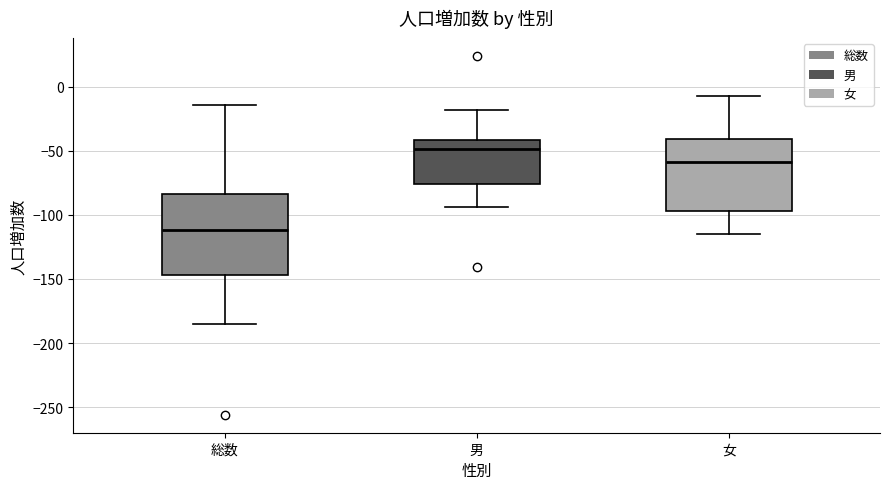

Comparing the boxes themselves (not the whiskers), which one is the tallest?

総数